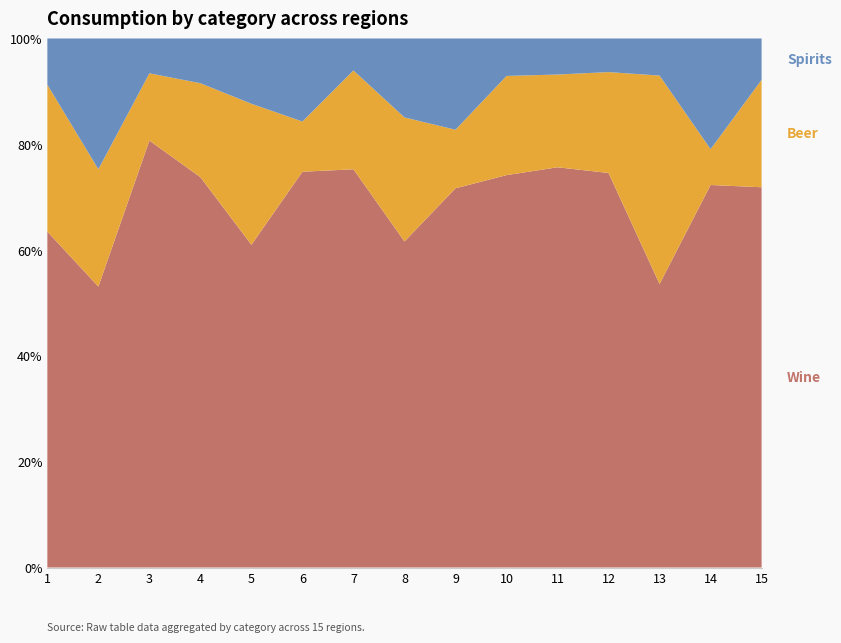

Reading left to right, extract all data points from this chart.

Wine: 1=276.0	2=1003.0	3=217.0	4=1379.0	5=341.0	6=386.0	7=137.0	8=318.0	9=1807.0	10=356.0	11=233.0	12=35.2	13=359.0	14=576.9	15=46.0
Beer: 1=120.7	2=419.0	3=34.2	4=332.0	5=149.0	6=49.0	7=34.0	8=121.0	9=279.0	10=90.0	11=54.0	12=9.0	13=264.0	14=54.0	15=13.0
Spirits: 1=38.0	2=467.0	3=17.7	4=158.1	5=69.0	6=81.0	7=11.0	8=77.0	9=435.0	10=34.0	11=21.0	12=3.0	13=47.0	14=167.0	15=5.0